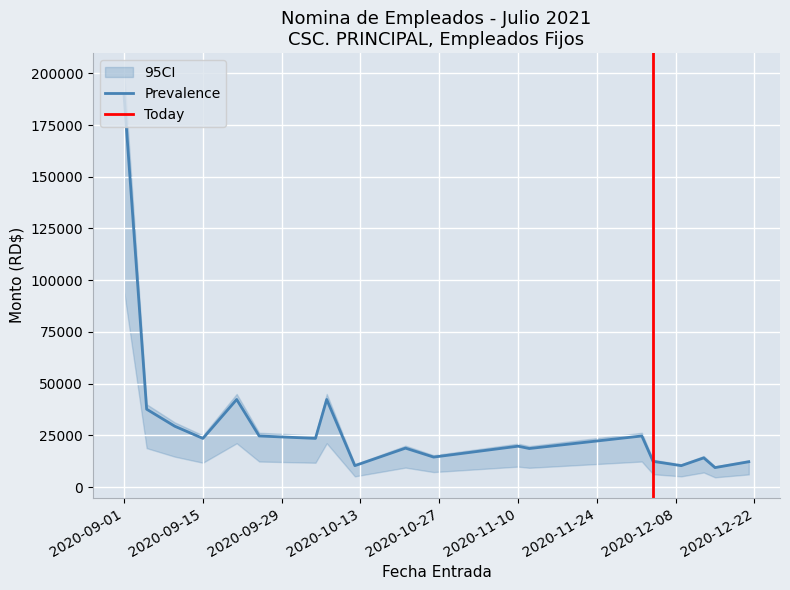

How many interior local peaks does the Salario Mensual Trabajado series have?

6